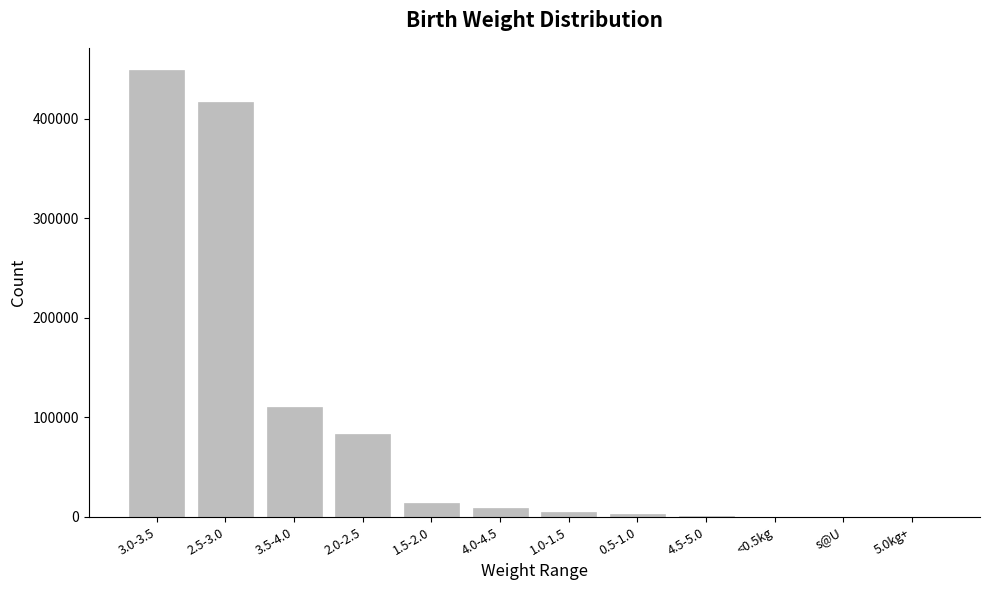

What is the greatest value displayed?

448576